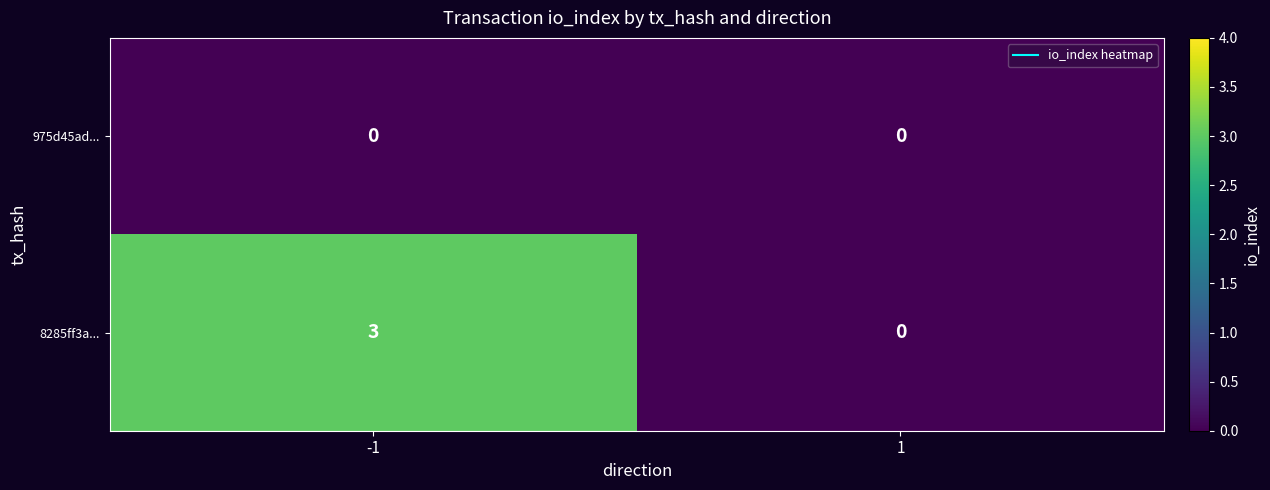

Between -1 and 1, which series saw the biggest shift?

8285ff3a...